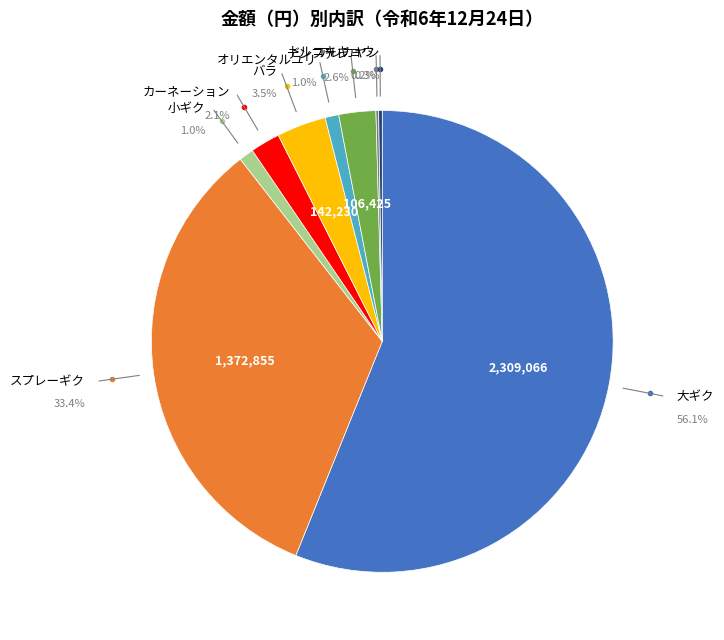

Approximately how many times larger is the value at オリエンタルユリ compared to デンファレ?

0.4